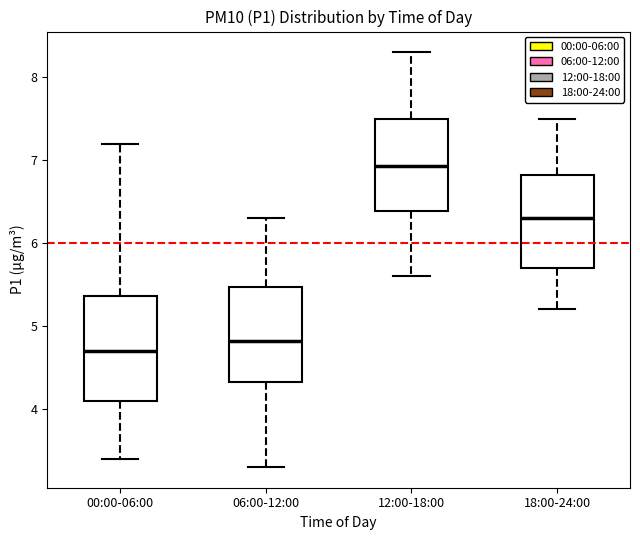

Where does the upper whisker of the box for 12:00-18:00 end on the y-axis? The values are not printed on the chart, so give them approximately, as read against the axis.

8.3